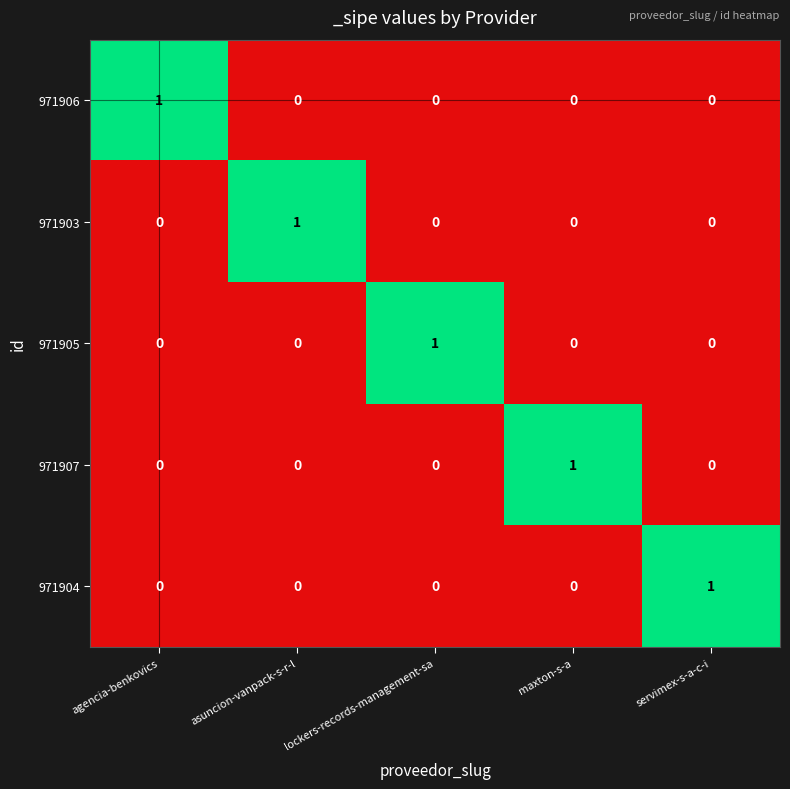

The value of 971904 at servimex-s-a-c-i is 2. True or false?

False